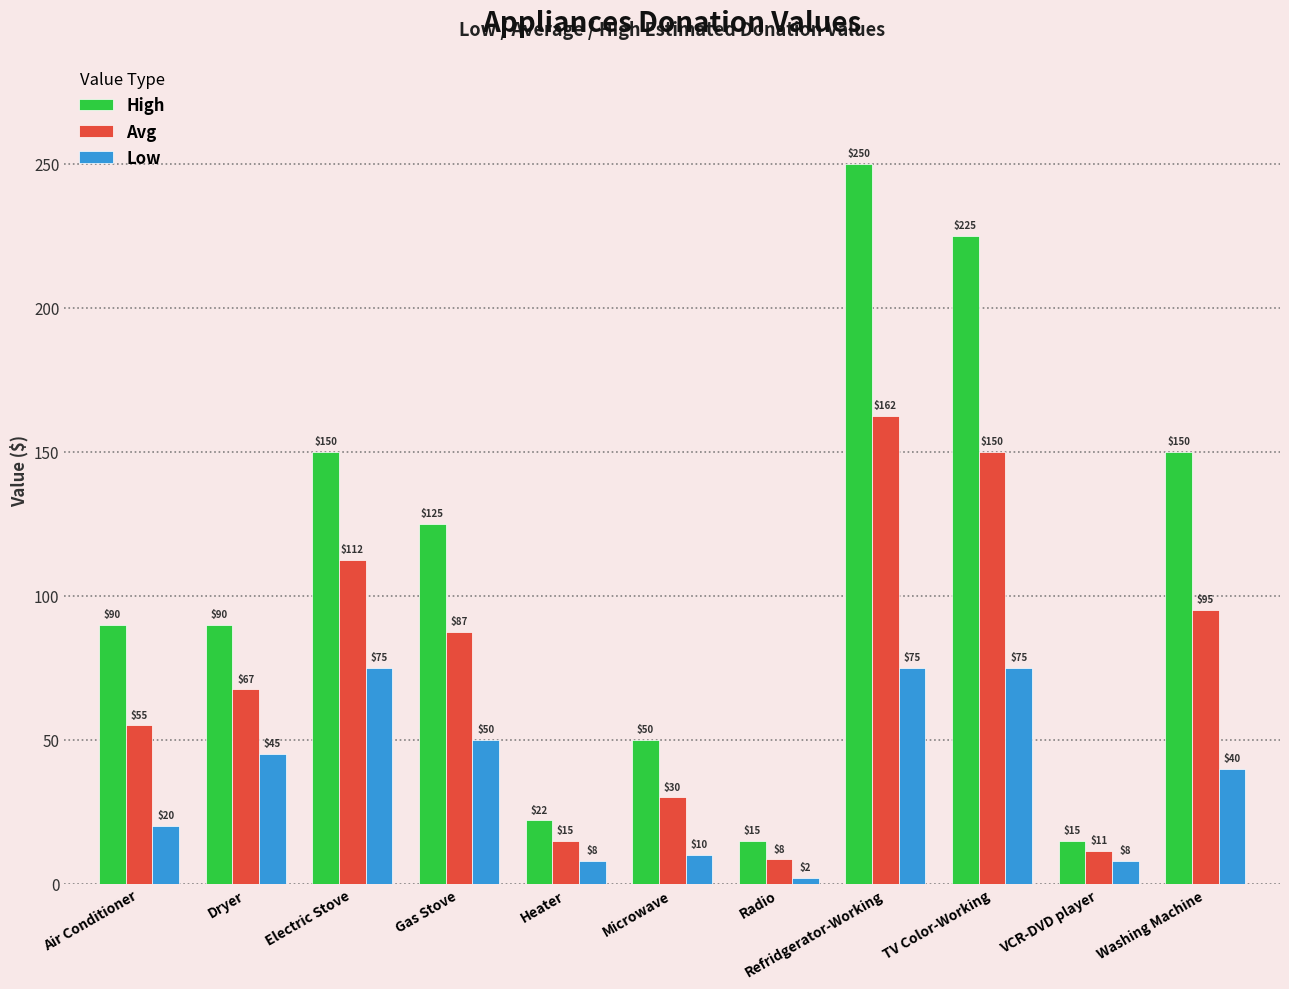

What are all the series names shown in the legend?

High, Avg, Low